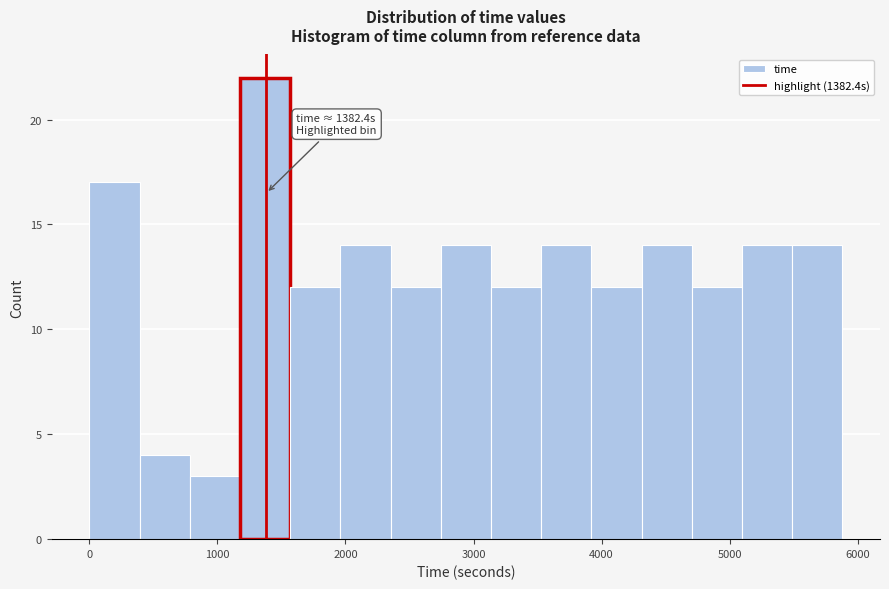

Read against the x-axis, roughly where is the centre of the tallest bar?

1400